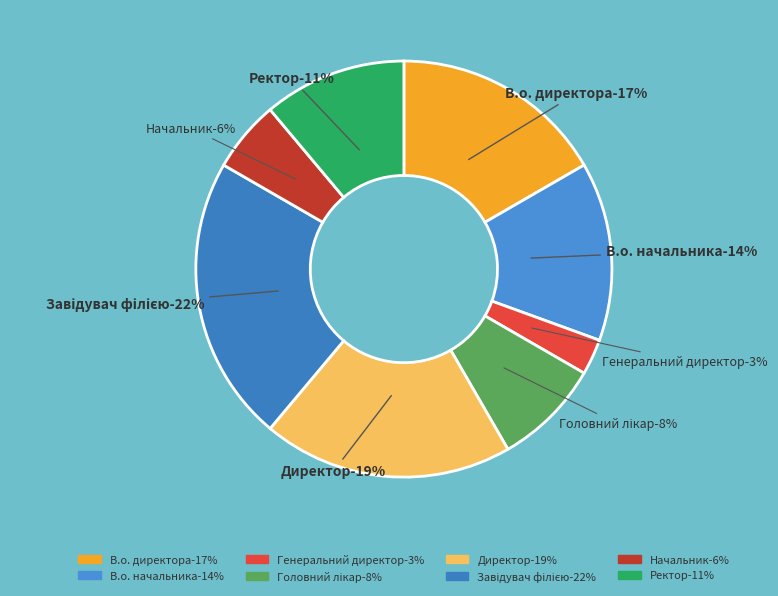

Which category has the biggest portion of the pie?

Завідувач філією